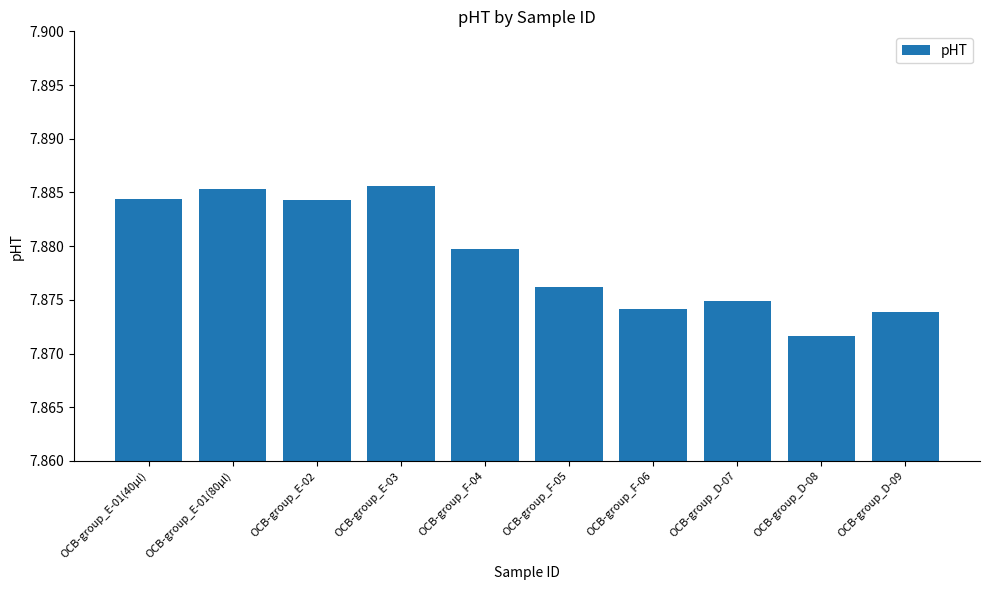

Is it true that the value at OCB-group_E-02 is 11.1?

False